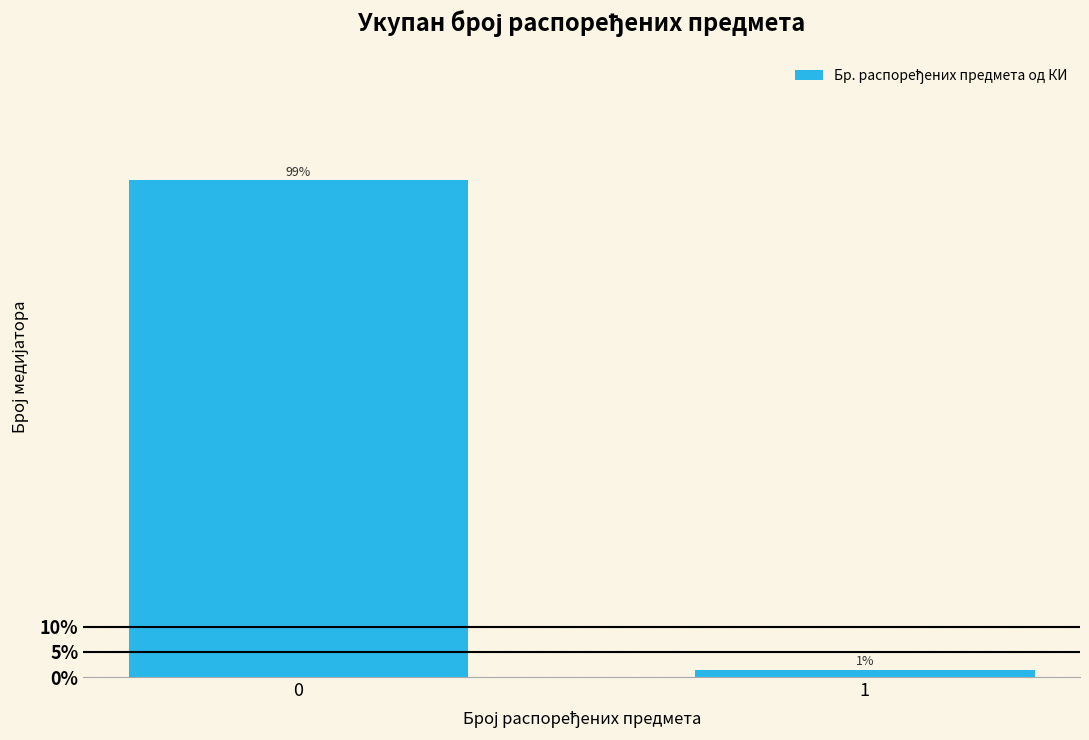

What is the sum of the values at 0 and 1?

100.0